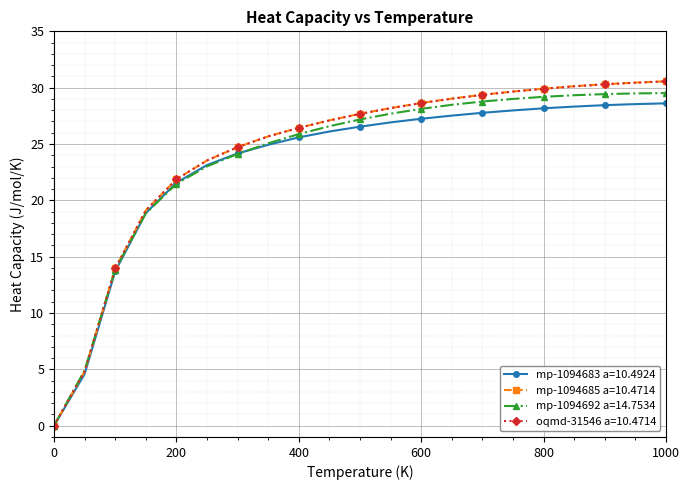

What are all the series names shown in the legend?

mp-1094683 a=10.4924, mp-1094685 a=10.4714, mp-1094692 a=14.7534, oqmd-31546 a=10.4714